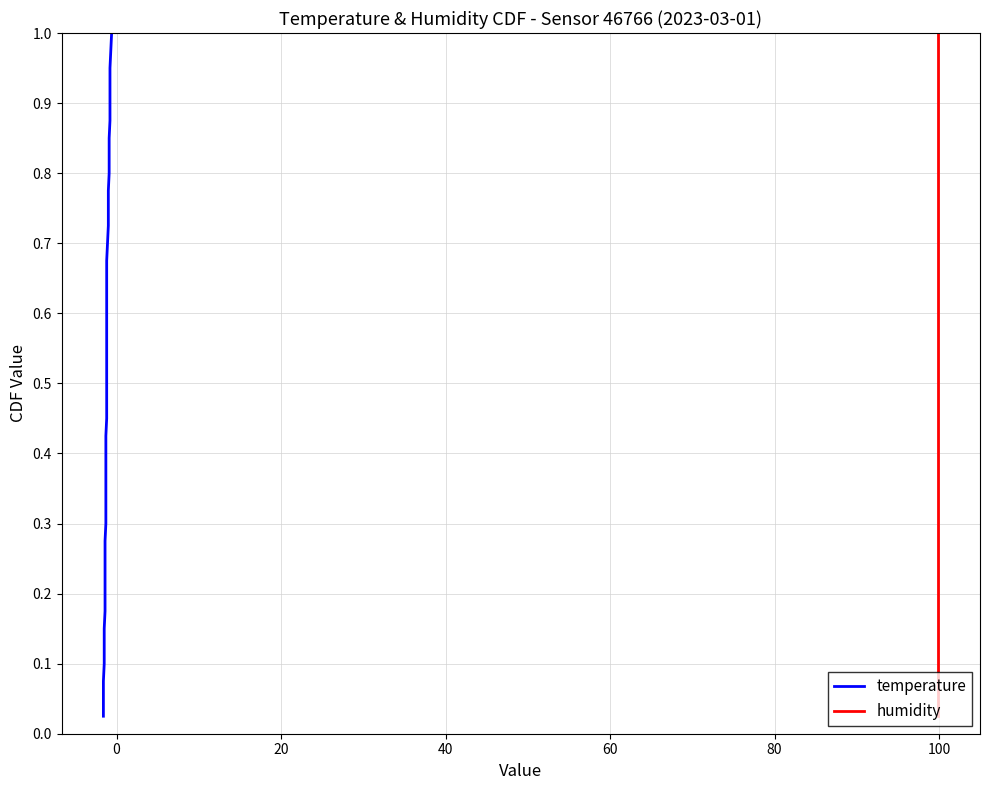

Which series has the largest range (max minus min)?

temperature